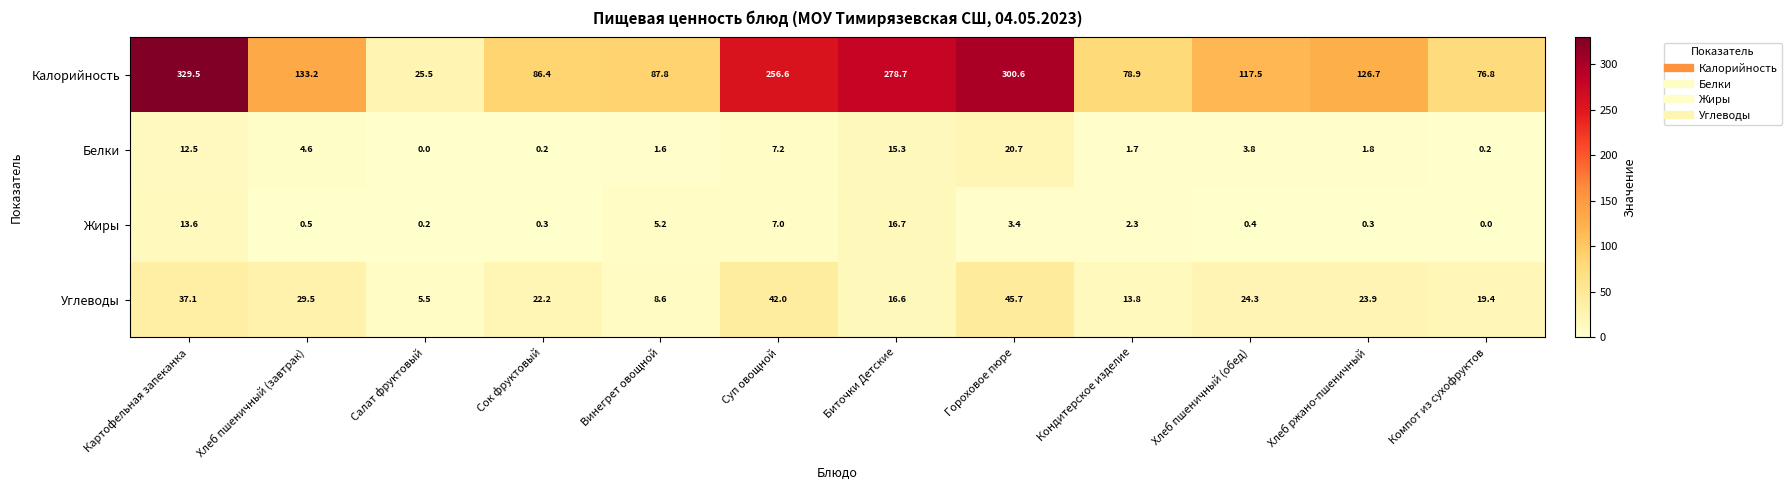

True or false: Калорийность has a value of 78.9 at Кондитерское изделие.

True